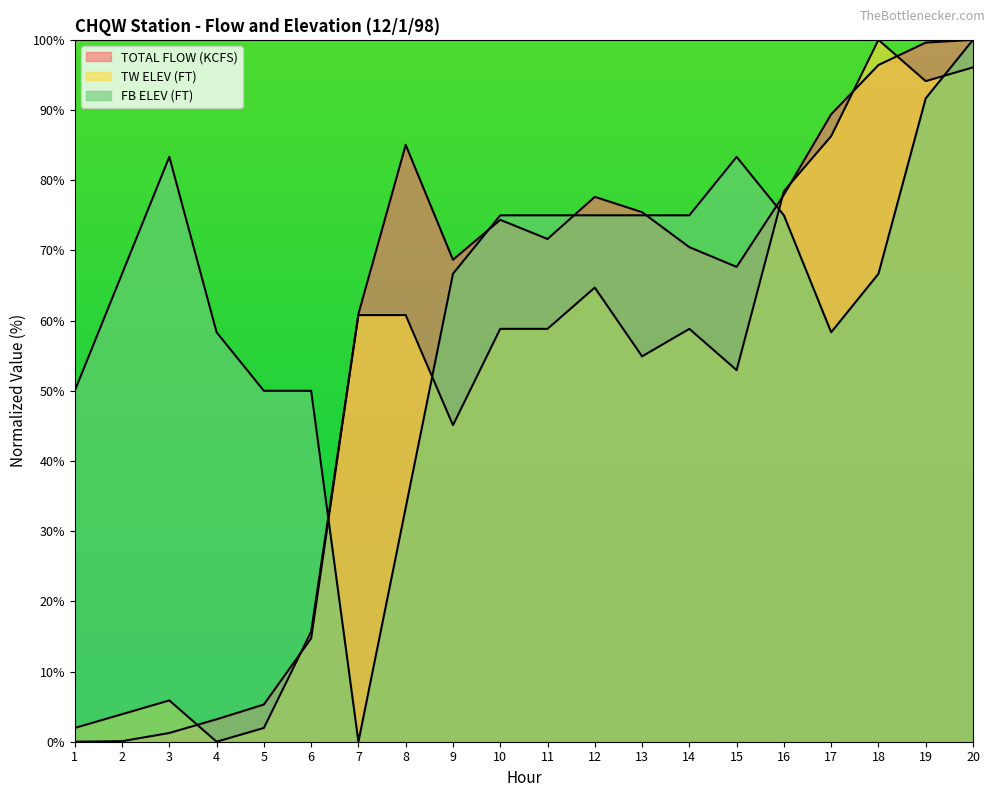

Which series changed the most between 2 and 18?

TOTAL FLOW (KCFS)